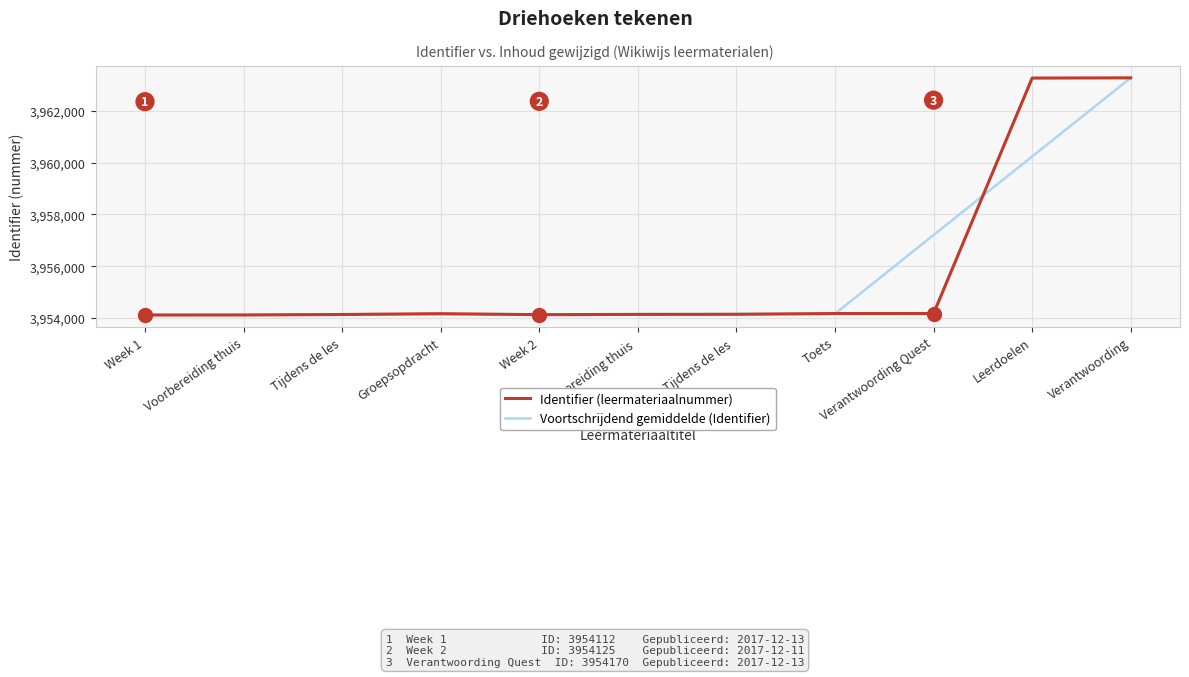

What is the sum of the Voortschrijdend gemiddelde (Identifier) values at Voorbereiding thuis  and Toets?

7908293.3